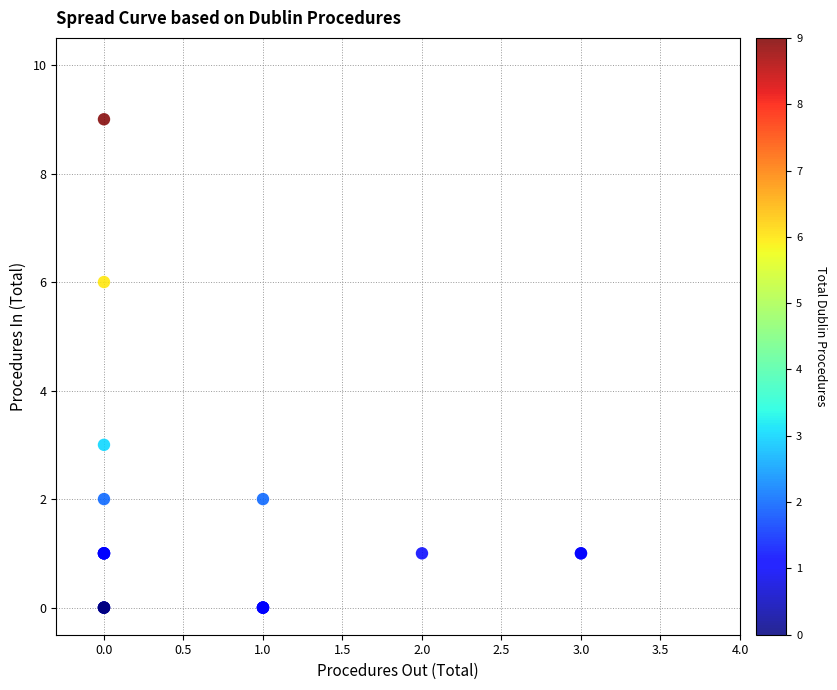

What Y value in the scatter plot is closest to 4?

3